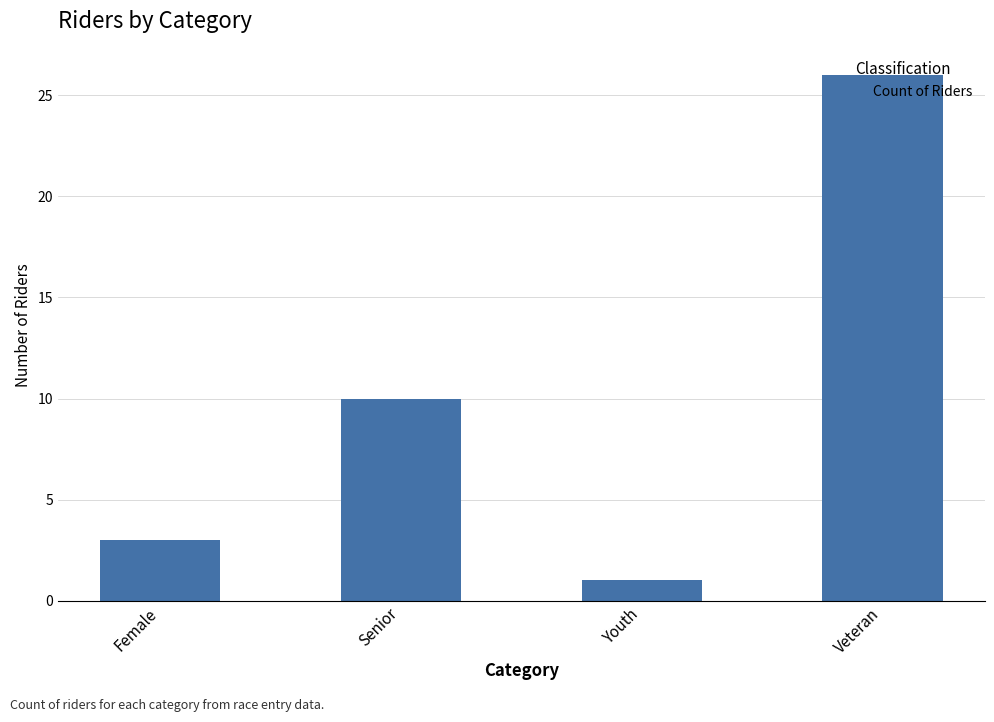

At which label is the value closest to 13?

Senior